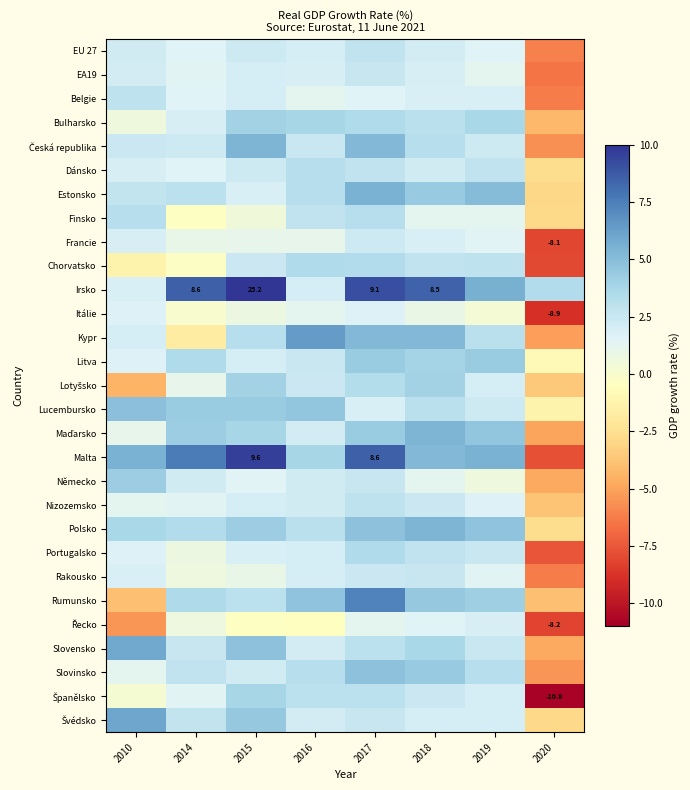

Between 2014 and 2015, which series saw the biggest shift?

Irsko